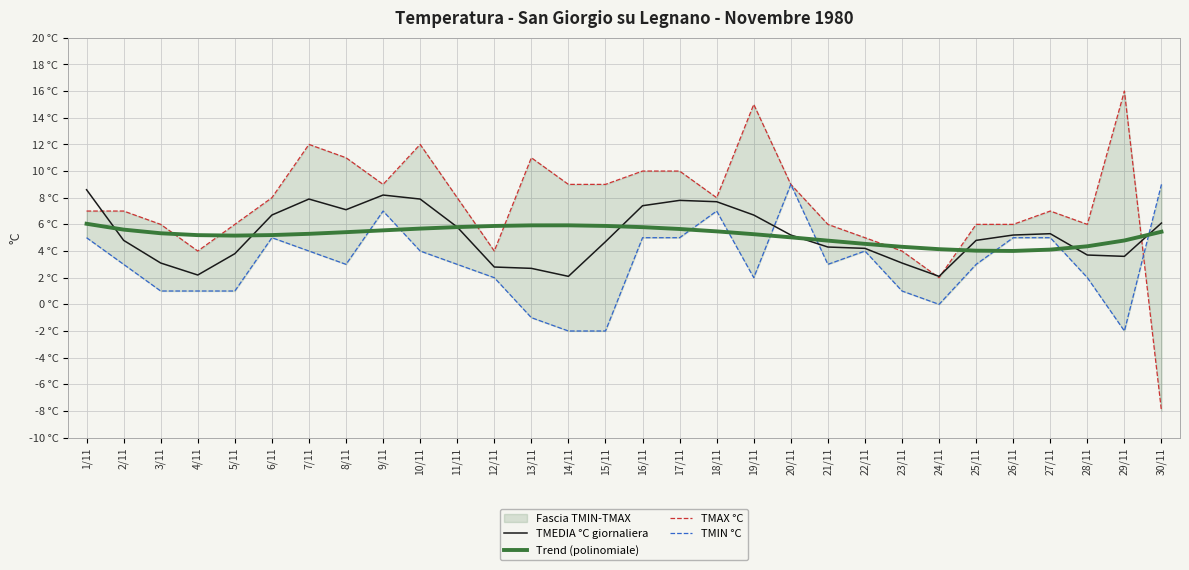

True or false: TMAX °C has a value of 11.0 at 8/11.

True